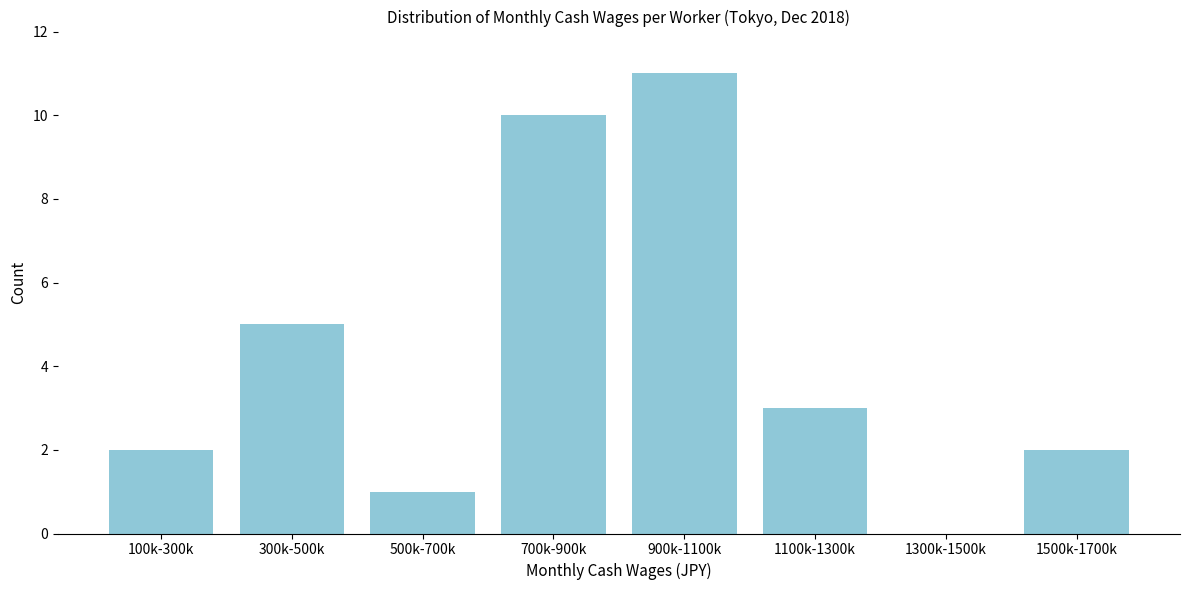

Reading left to right, what are all the values shown in this chart?

100k-300k=2	300k-500k=5	500k-700k=1	700k-900k=10	900k-1100k=11	1100k-1300k=3	1300k-1500k=0	1500k-1700k=2